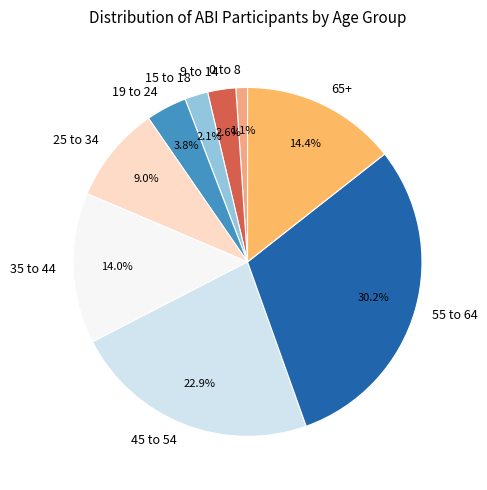

Which category has the biggest portion of the pie?

55 to 64